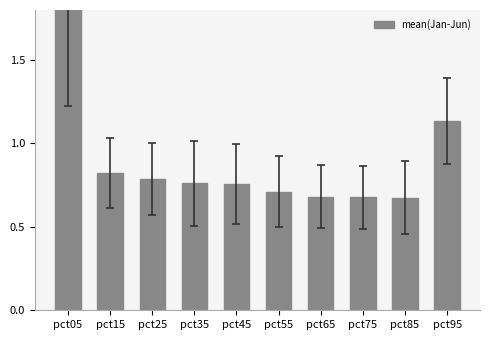

List the labels in order of value, largest first.

pct05, pct95, pct15, pct25, pct35, pct45, pct55, pct65, pct75, pct85